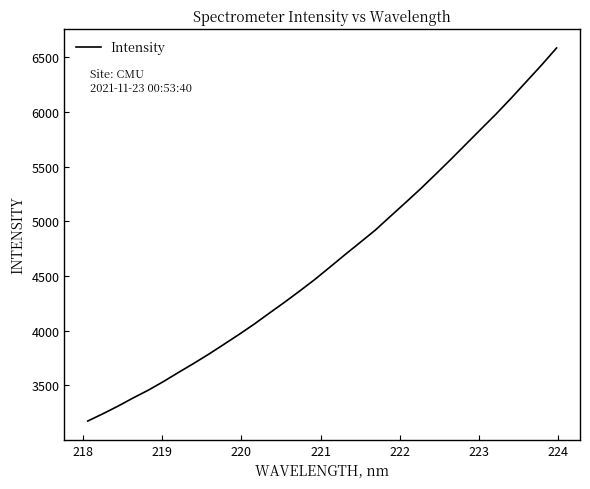

Reading left to right, transcribe all the data shown in this chart.

3174.4	3240.8	3310.8	3385.6	3456.7	3535.5	3619.4	3701.4	3786.5	3876.2	3967.0	4061.0	4161.4	4260.5	4363.2	4468.7	4581.7	4695.8	4807.6	4920.0	5046.4	5171.4	5298.6	5432.0	5567.3	5706.1	5844.9	5983.0	6127.9	6278.7	6429.0	6586.2